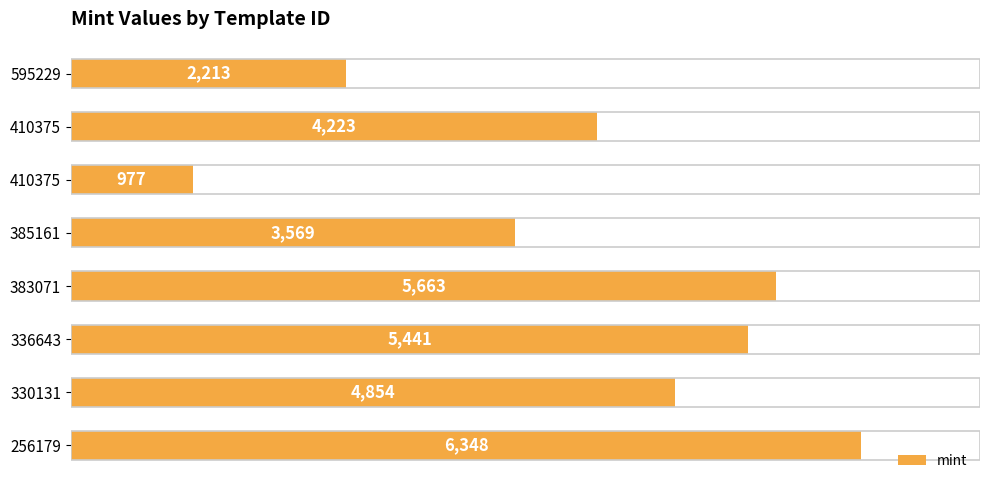

How many data points are less than 4854?

4